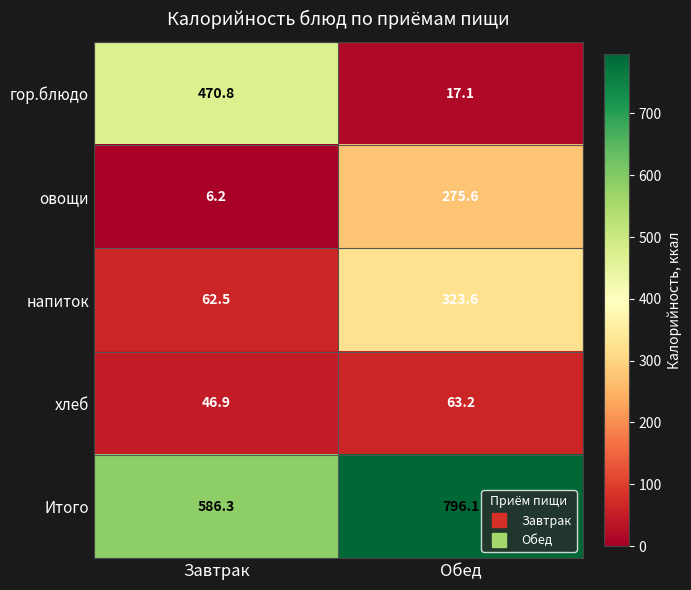

List the series in order of their peak value, highest first.

Итого, гор.блюдо, напиток, овощи, хлеб